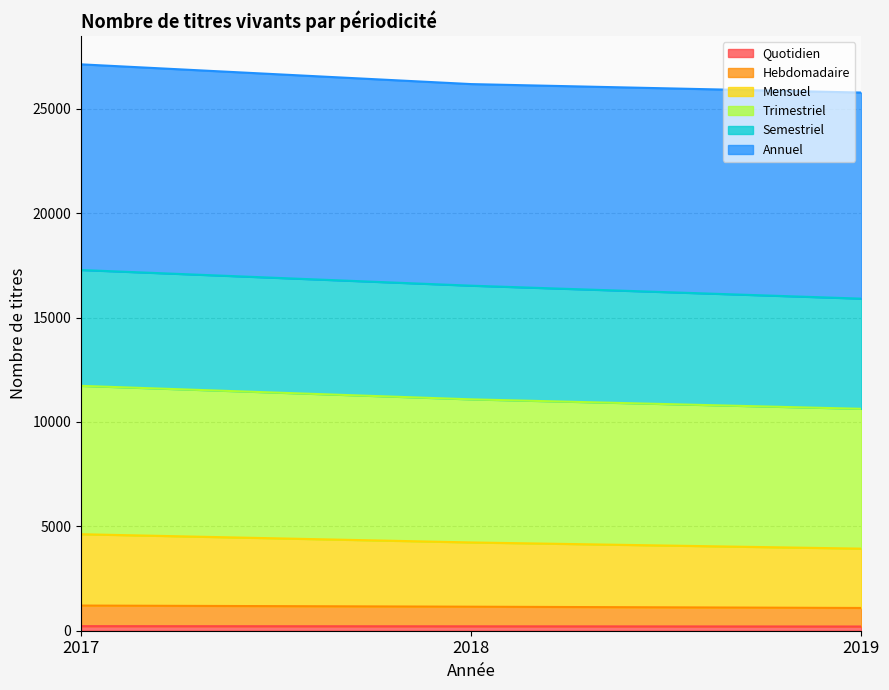

How many lines are shown in the chart?

6